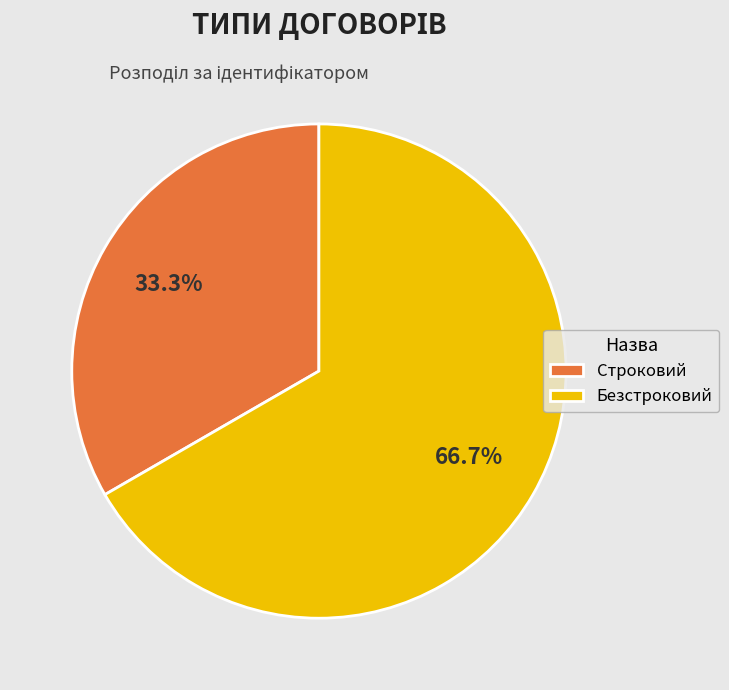

Is there any slice that represents more than half of the pie?

Yes